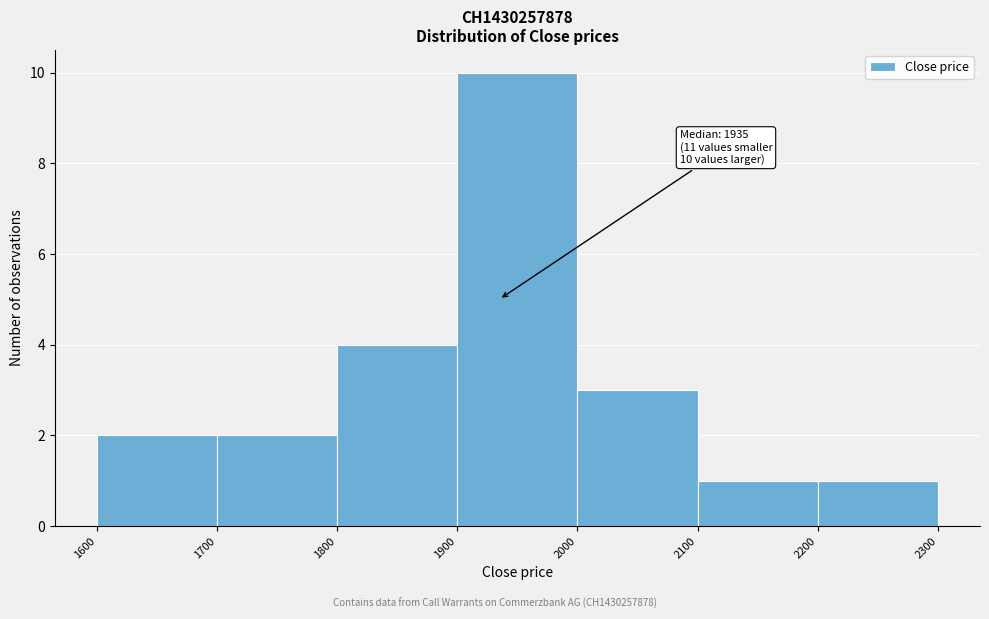

Which range on the x-axis has the tallest bar?

1900 to 2000